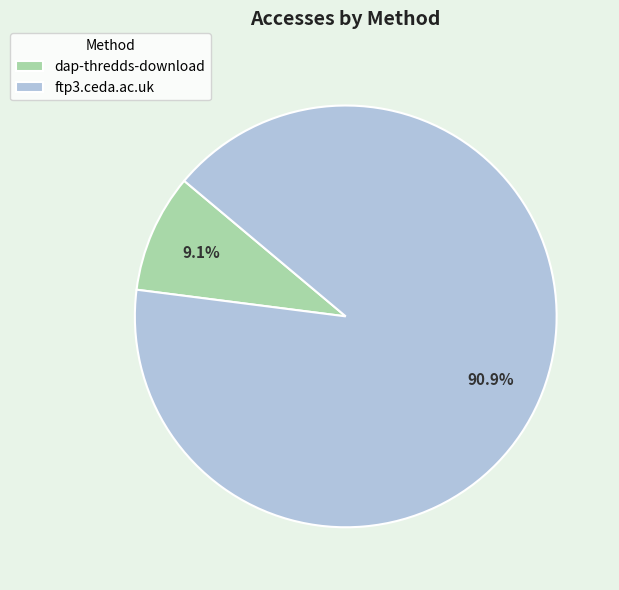

Count the number of slices in the pie.

2